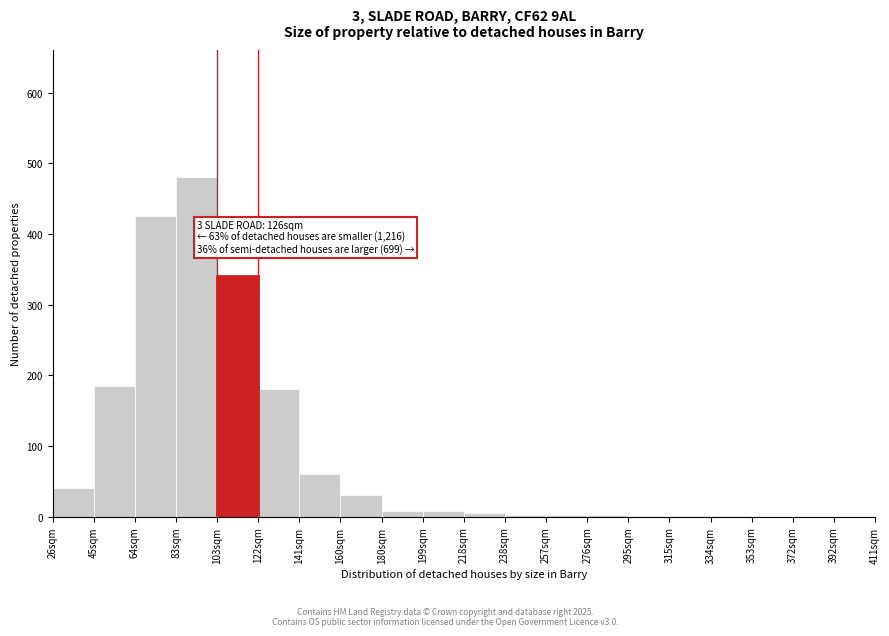

Where is the data nearest to the value 240?

45sqm